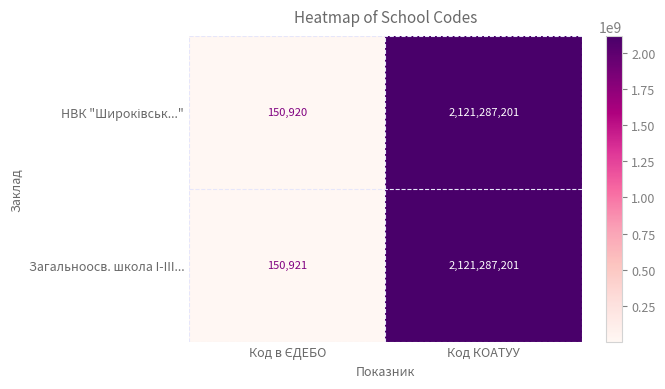

What is the average value of the Загальноосв. школа I-III... series?

1060719061